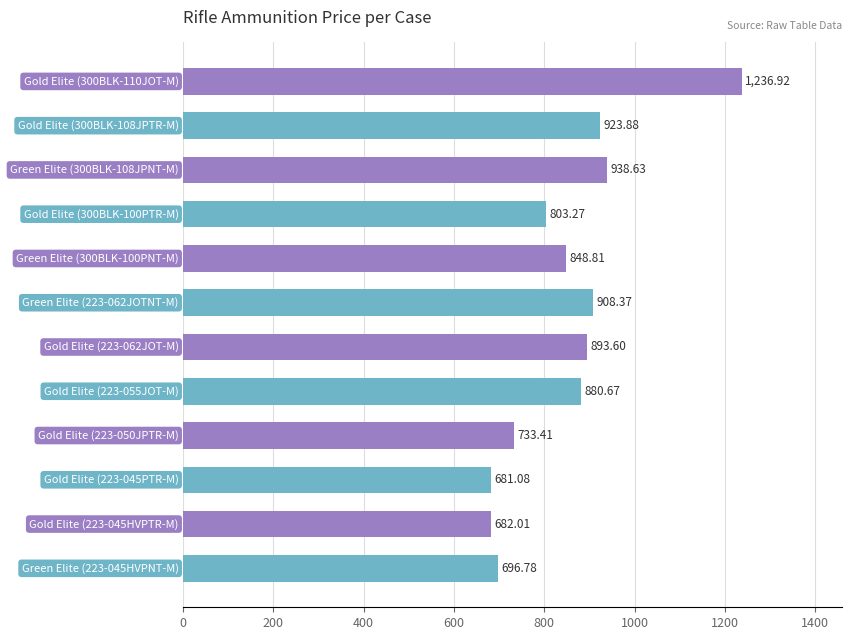

How many bars are there in total?

12